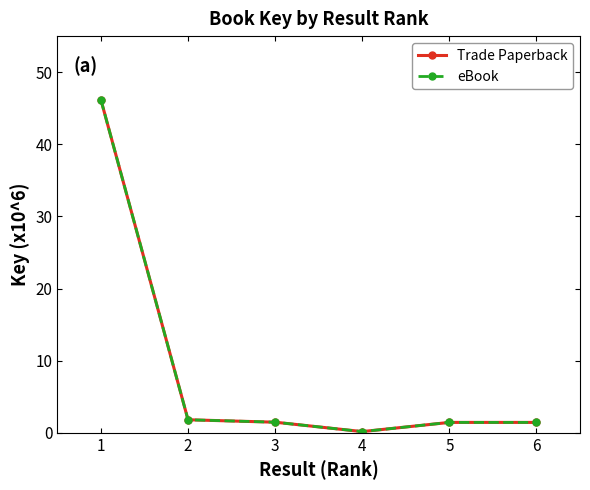

How many interior local valleys does the Trade Paperback series have?

1